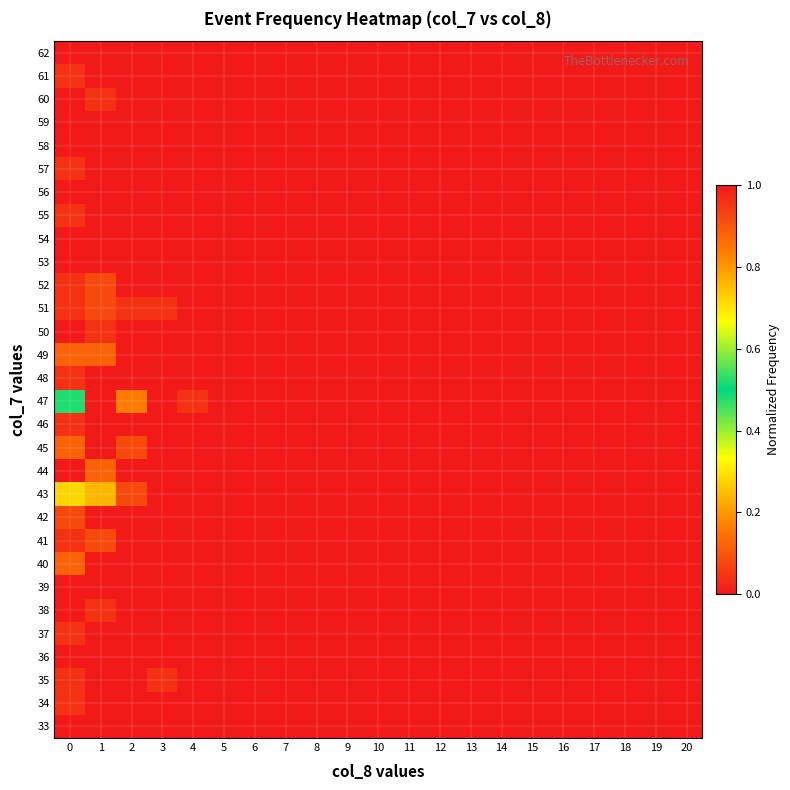

Reading right to left, extract all data points from this chart.

33: 20=0.0	19=0.0	18=0.0	17=0.0	16=0.0	15=0.0	14=0.0	13=0.0	12=0.0	11=0.0	10=0.0	9=0.0	8=0.0	7=0.0	6=0.0	5=0.0	4=0.0	3=0.0	2=0.0	1=0.0	0=0.0
34: 20=0.0	19=0.0	18=0.0	17=0.0	16=0.0	15=0.0	14=0.0	13=0.0	12=0.0	11=0.0	10=0.0	9=0.0	8=0.0	7=0.0	6=0.0	5=0.0	4=0.0	3=0.0	2=0.0	1=0.0	0=0.0
35: 20=0.0	19=0.0	18=0.0	17=0.0	16=0.0	15=0.0	14=0.0	13=0.0	12=0.0	11=0.0	10=0.0	9=0.0	8=0.0	7=0.0	6=0.0	5=0.0	4=0.0	3=0.0	2=0.0	1=0.0	0=0.0
36: 20=0.0	19=0.0	18=0.0	17=0.0	16=0.0	15=0.0	14=0.0	13=0.0	12=0.0	11=0.0	10=0.0	9=0.0	8=0.0	7=0.0	6=0.0	5=0.0	4=0.0	3=0.0	2=0.0	1=0.0	0=0.0
37: 20=0.0	19=0.0	18=0.0	17=0.0	16=0.0	15=0.0	14=0.0	13=0.0	12=0.0	11=0.0	10=0.0	9=0.0	8=0.0	7=0.0	6=0.0	5=0.0	4=0.0	3=0.0	2=0.0	1=0.0	0=0.0
38: 20=0.0	19=0.0	18=0.0	17=0.0	16=0.0	15=0.0	14=0.0	13=0.0	12=0.0	11=0.0	10=0.0	9=0.0	8=0.0	7=0.0	6=0.0	5=0.0	4=0.0	3=0.0	2=0.0	1=0.0	0=0.0
39: 20=0.0	19=0.0	18=0.0	17=0.0	16=0.0	15=0.0	14=0.0	13=0.0	12=0.0	11=0.0	10=0.0	9=0.0	8=0.0	7=0.0	6=0.0	5=0.0	4=0.0	3=0.0	2=0.0	1=0.0	0=0.0
40: 20=0.0	19=0.0	18=0.0	17=0.0	16=0.0	15=0.0	14=0.0	13=0.0	12=0.0	11=0.0	10=0.0	9=0.0	8=0.0	7=0.0	6=0.0	5=0.0	4=0.0	3=0.0	2=0.0	1=0.0	0=0.1
41: 20=0.0	19=0.0	18=0.0	17=0.0	16=0.0	15=0.0	14=0.0	13=0.0	12=0.0	11=0.0	10=0.0	9=0.0	8=0.0	7=0.0	6=0.0	5=0.0	4=0.0	3=0.0	2=0.0	1=0.1	0=0.0
42: 20=0.0	19=0.0	18=0.0	17=0.0	16=0.0	15=0.0	14=0.0	13=0.0	12=0.0	11=0.0	10=0.0	9=0.0	8=0.0	7=0.0	6=0.0	5=0.0	4=0.0	3=0.0	2=0.0	1=0.0	0=0.1
43: 20=0.0	19=0.0	18=0.0	17=0.0	16=0.0	15=0.0	14=0.0	13=0.0	12=0.0	11=0.0	10=0.0	9=0.0	8=0.0	7=0.0	6=0.0	5=0.0	4=0.0	3=0.0	2=0.1	1=0.2	0=0.3
44: 20=0.0	19=0.0	18=0.0	17=0.0	16=0.0	15=0.0	14=0.0	13=0.0	12=0.0	11=0.0	10=0.0	9=0.0	8=0.0	7=0.0	6=0.0	5=0.0	4=0.0	3=0.0	2=0.0	1=0.1	0=0.0
45: 20=0.0	19=0.0	18=0.0	17=0.0	16=0.0	15=0.0	14=0.0	13=0.0	12=0.0	11=0.0	10=0.0	9=0.0	8=0.0	7=0.0	6=0.0	5=0.0	4=0.0	3=0.0	2=0.1	1=0.0	0=0.1
46: 20=0.0	19=0.0	18=0.0	17=0.0	16=0.0	15=0.0	14=0.0	13=0.0	12=0.0	11=0.0	10=0.0	9=0.0	8=0.0	7=0.0	6=0.0	5=0.0	4=0.0	3=0.0	2=0.0	1=0.0	0=0.0
47: 20=0.0	19=0.0	18=0.0	17=0.0	16=0.0	15=0.0	14=0.0	13=0.0	12=0.0	11=0.0	10=0.0	9=0.0	8=0.0	7=0.0	6=0.0	5=0.0	4=0.0	3=0.0	2=0.2	1=1.0	0=0.5
48: 20=0.0	19=0.0	18=0.0	17=0.0	16=0.0	15=0.0	14=0.0	13=0.0	12=0.0	11=0.0	10=0.0	9=0.0	8=0.0	7=0.0	6=0.0	5=0.0	4=0.0	3=0.0	2=0.0	1=0.0	0=0.0
49: 20=0.0	19=0.0	18=0.0	17=0.0	16=0.0	15=0.0	14=0.0	13=0.0	12=0.0	11=0.0	10=0.0	9=0.0	8=0.0	7=0.0	6=0.0	5=0.0	4=0.0	3=0.0	2=0.0	1=0.1	0=0.1
50: 20=0.0	19=0.0	18=0.0	17=0.0	16=0.0	15=0.0	14=0.0	13=0.0	12=0.0	11=0.0	10=0.0	9=0.0	8=0.0	7=0.0	6=0.0	5=0.0	4=0.0	3=0.0	2=0.0	1=0.0	0=0.0
51: 20=0.0	19=0.0	18=0.0	17=0.0	16=0.0	15=0.0	14=0.0	13=0.0	12=0.0	11=0.0	10=0.0	9=0.0	8=0.0	7=0.0	6=0.0	5=0.0	4=0.0	3=0.0	2=0.0	1=0.1	0=0.0
52: 20=0.0	19=0.0	18=0.0	17=0.0	16=0.0	15=0.0	14=0.0	13=0.0	12=0.0	11=0.0	10=0.0	9=0.0	8=0.0	7=0.0	6=0.0	5=0.0	4=0.0	3=0.0	2=0.0	1=0.1	0=0.0
53: 20=0.0	19=0.0	18=0.0	17=0.0	16=0.0	15=0.0	14=0.0	13=0.0	12=0.0	11=0.0	10=0.0	9=0.0	8=0.0	7=0.0	6=0.0	5=0.0	4=0.0	3=0.0	2=0.0	1=0.0	0=0.0
54: 20=0.0	19=0.0	18=0.0	17=0.0	16=0.0	15=0.0	14=0.0	13=0.0	12=0.0	11=0.0	10=0.0	9=0.0	8=0.0	7=0.0	6=0.0	5=0.0	4=0.0	3=0.0	2=0.0	1=0.0	0=0.0
55: 20=0.0	19=0.0	18=0.0	17=0.0	16=0.0	15=0.0	14=0.0	13=0.0	12=0.0	11=0.0	10=0.0	9=0.0	8=0.0	7=0.0	6=0.0	5=0.0	4=0.0	3=0.0	2=0.0	1=0.0	0=0.0
56: 20=0.0	19=0.0	18=0.0	17=0.0	16=0.0	15=0.0	14=0.0	13=0.0	12=0.0	11=0.0	10=0.0	9=0.0	8=0.0	7=0.0	6=0.0	5=0.0	4=0.0	3=0.0	2=0.0	1=0.0	0=0.0
57: 20=0.0	19=0.0	18=0.0	17=0.0	16=0.0	15=0.0	14=0.0	13=0.0	12=0.0	11=0.0	10=0.0	9=0.0	8=0.0	7=0.0	6=0.0	5=0.0	4=0.0	3=0.0	2=0.0	1=0.0	0=0.0
58: 20=0.0	19=0.0	18=0.0	17=0.0	16=0.0	15=0.0	14=0.0	13=0.0	12=0.0	11=0.0	10=0.0	9=0.0	8=0.0	7=0.0	6=0.0	5=0.0	4=0.0	3=0.0	2=0.0	1=0.0	0=0.0
59: 20=0.0	19=0.0	18=0.0	17=0.0	16=0.0	15=0.0	14=0.0	13=0.0	12=0.0	11=0.0	10=0.0	9=0.0	8=0.0	7=0.0	6=0.0	5=0.0	4=0.0	3=0.0	2=0.0	1=0.0	0=0.0
60: 20=0.0	19=0.0	18=0.0	17=0.0	16=0.0	15=0.0	14=0.0	13=0.0	12=0.0	11=0.0	10=0.0	9=0.0	8=0.0	7=0.0	6=0.0	5=0.0	4=0.0	3=0.0	2=0.0	1=0.0	0=0.0
61: 20=0.0	19=0.0	18=0.0	17=0.0	16=0.0	15=0.0	14=0.0	13=0.0	12=0.0	11=0.0	10=0.0	9=0.0	8=0.0	7=0.0	6=0.0	5=0.0	4=0.0	3=0.0	2=0.0	1=0.0	0=0.0
62: 20=0.0	19=0.0	18=0.0	17=0.0	16=0.0	15=0.0	14=0.0	13=0.0	12=0.0	11=0.0	10=0.0	9=0.0	8=0.0	7=0.0	6=0.0	5=0.0	4=0.0	3=0.0	2=0.0	1=0.0	0=0.0